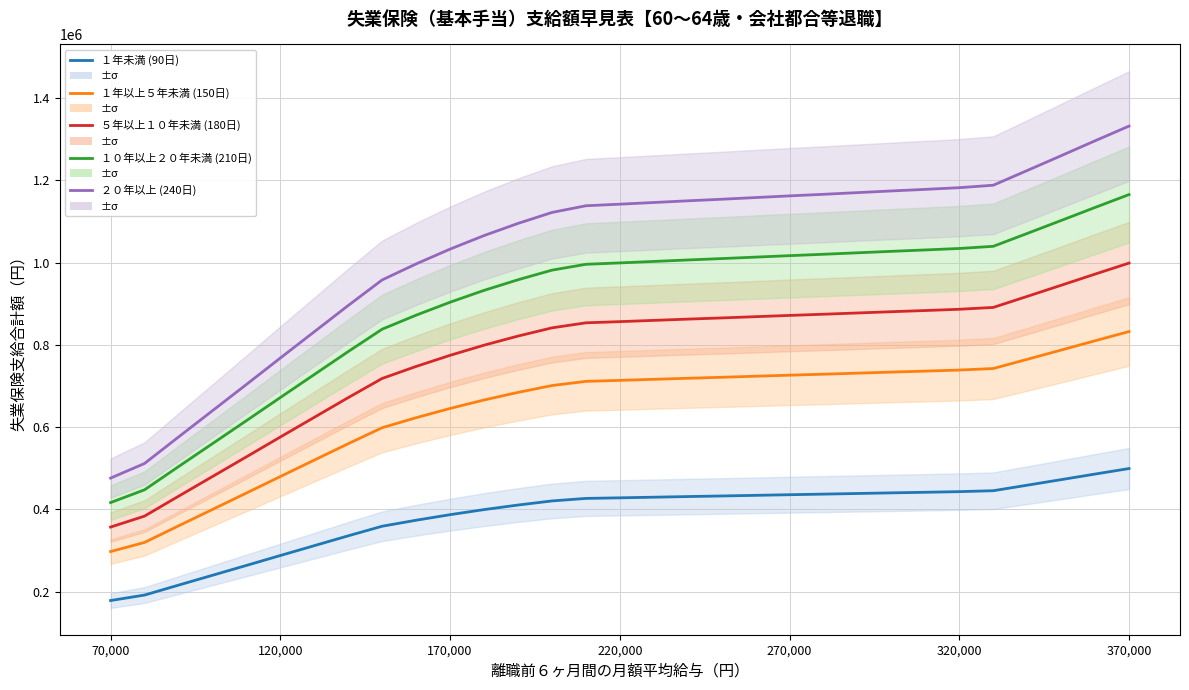

True or false: ５年以上１０年未満 (180日) and ２０年以上 (240日) cross at least once.

False